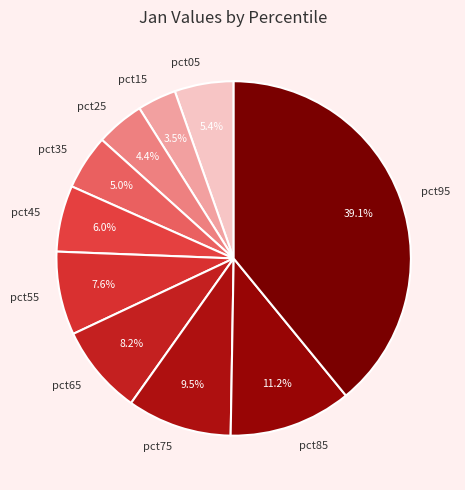

Which slice is the smallest?

pct15